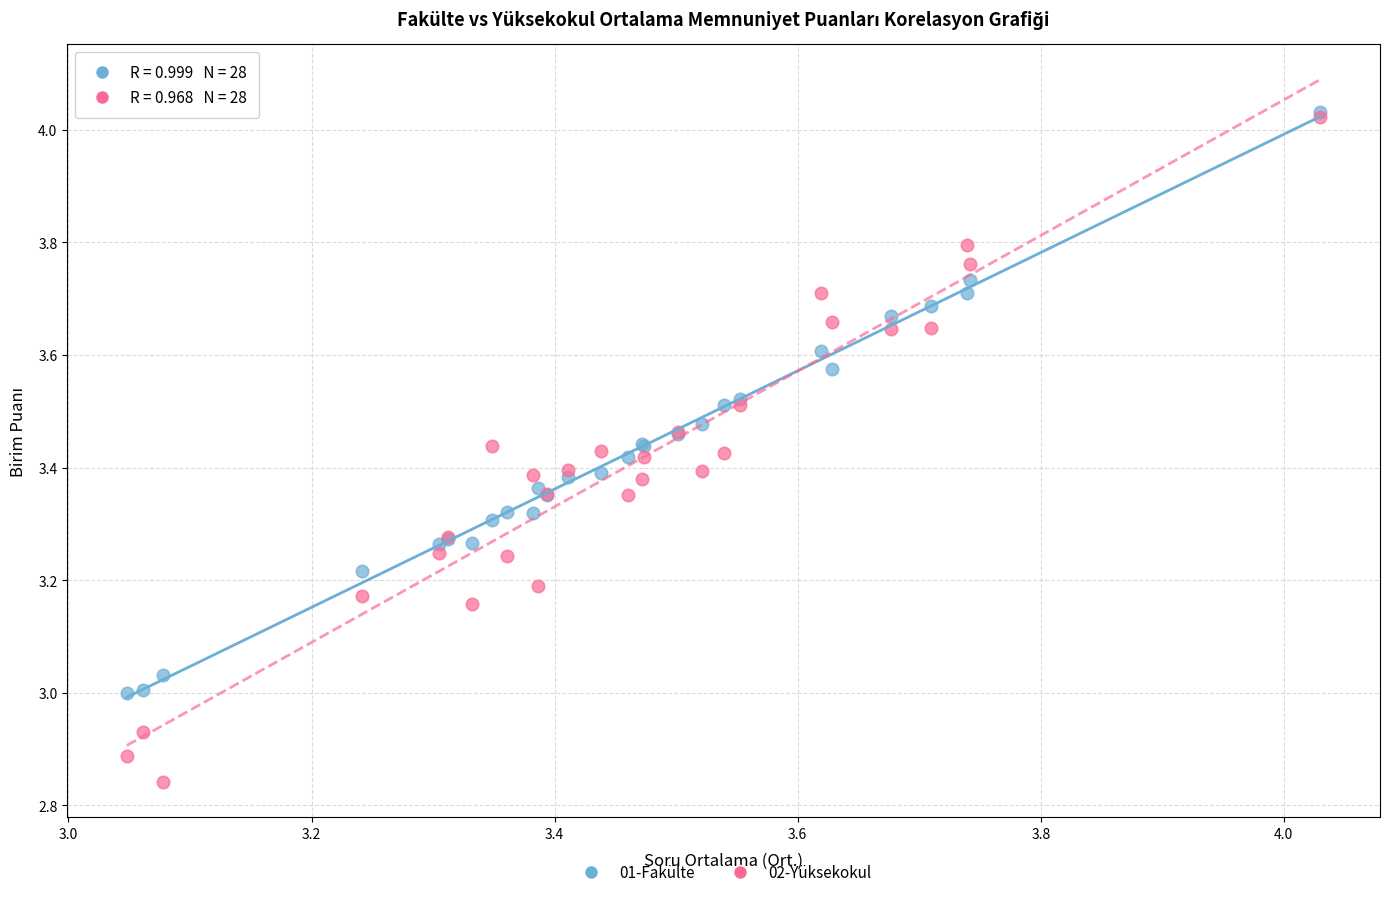

What are all the series names shown in the legend?

01-Fakülte, 02-Yüksekokul